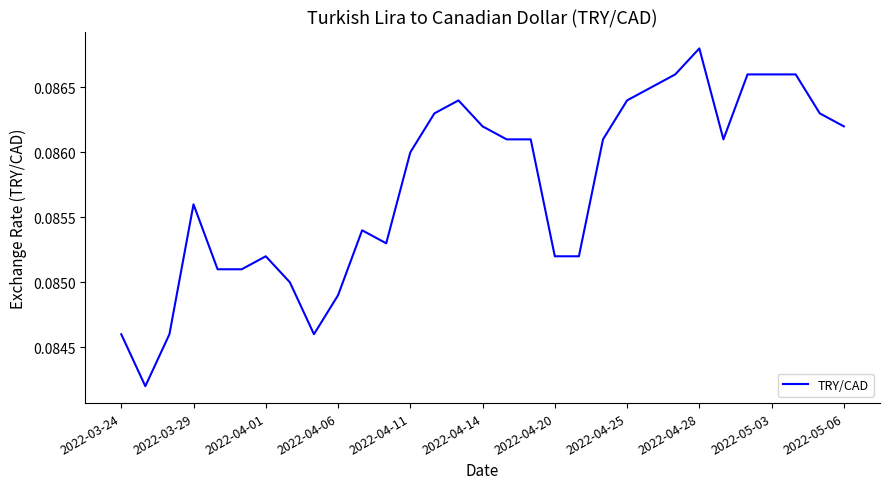

Which category has the highest value across all series?

2022-04-28